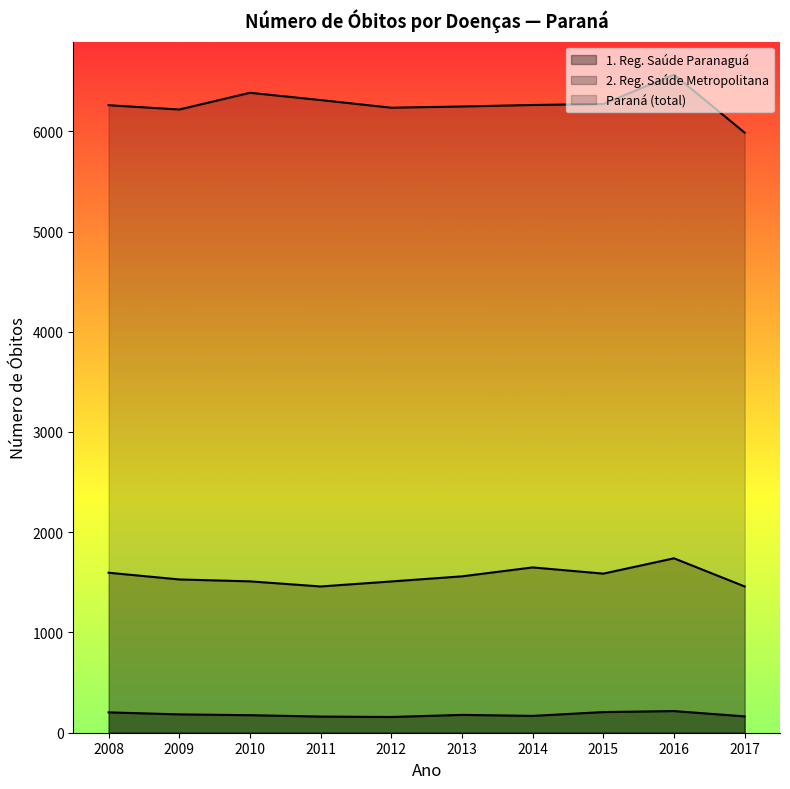

How many categories are shown in the chart?

10